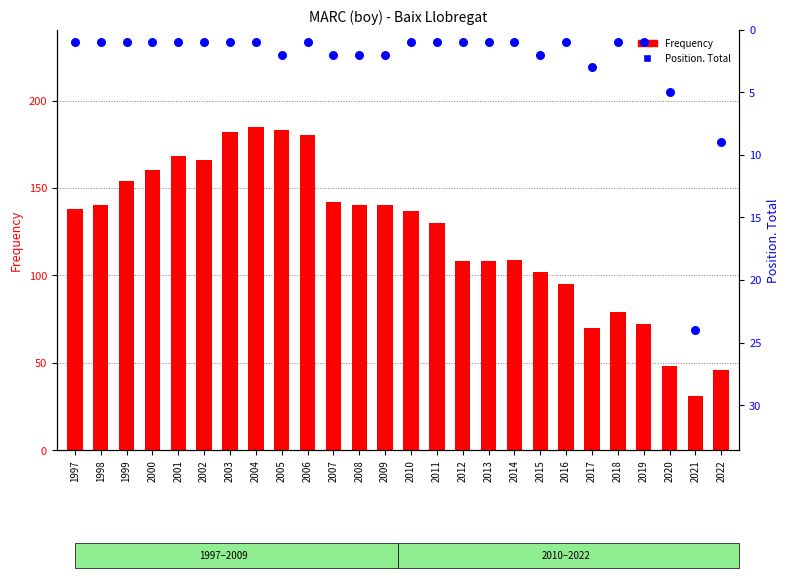

At which category is the sum across all series the highest?

2004